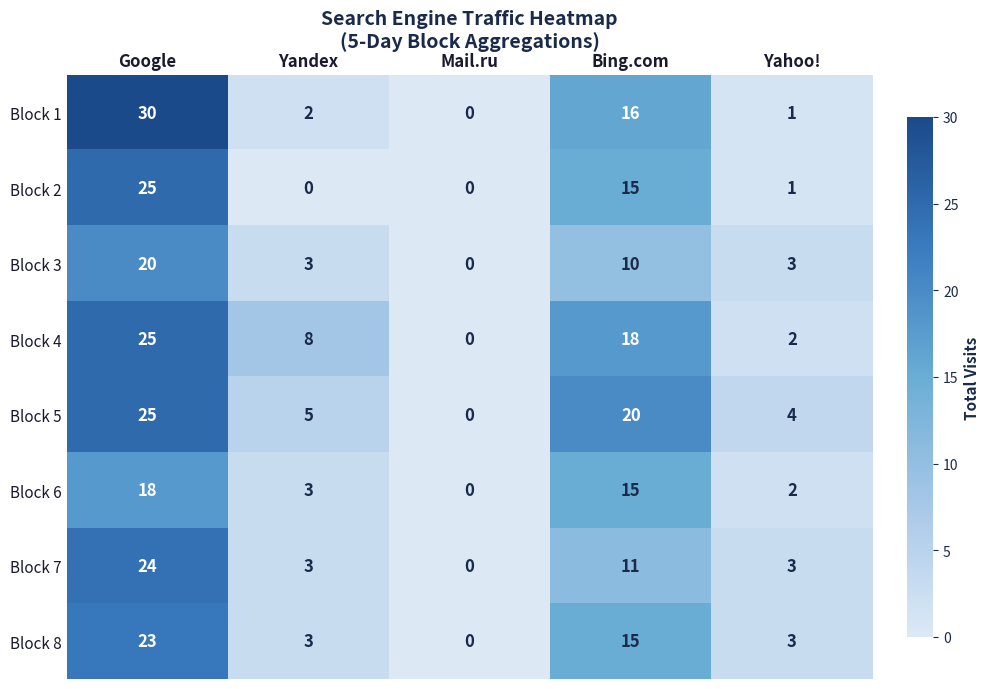

What is the difference between the second highest and second lowest values in the Block 4 series?

16